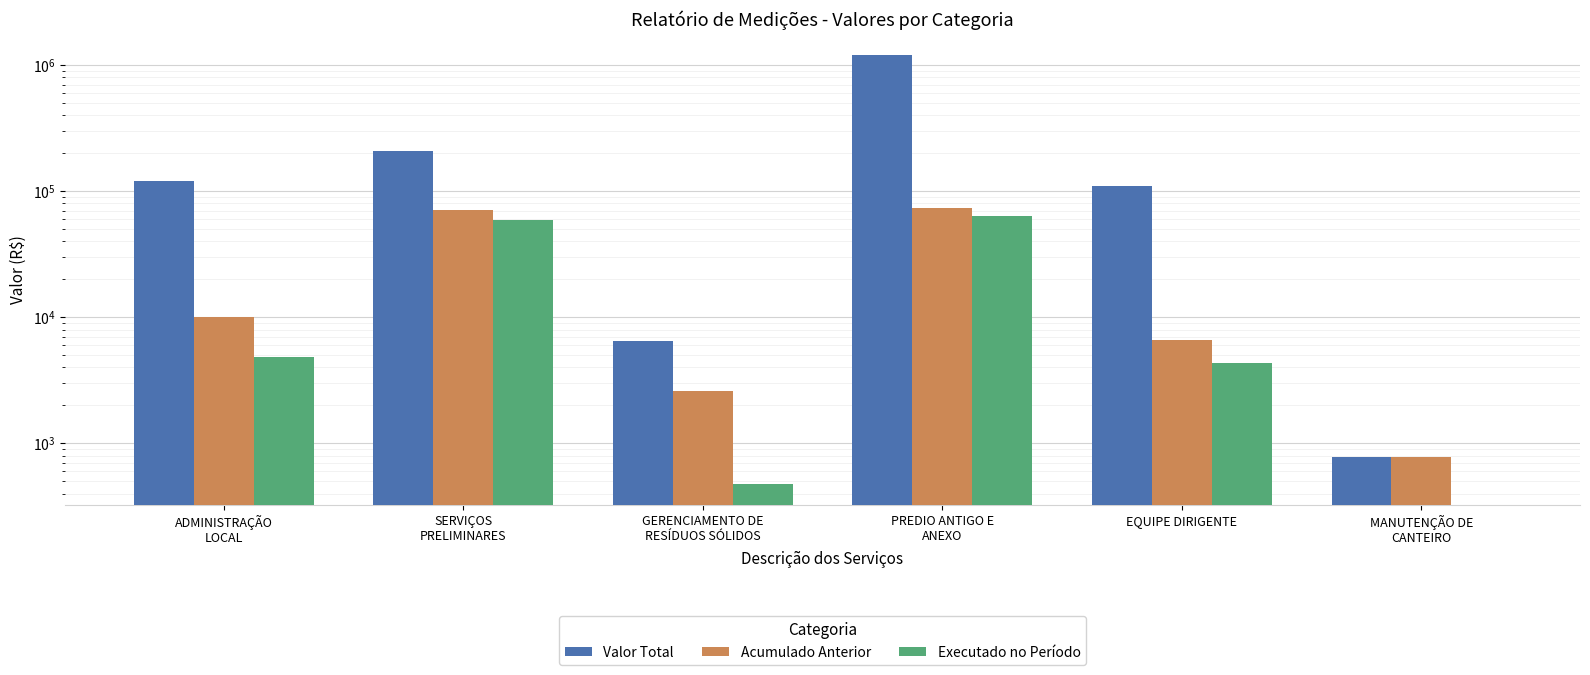

What position from the right is ADMINISTRAÇÃO
LOCAL?

6